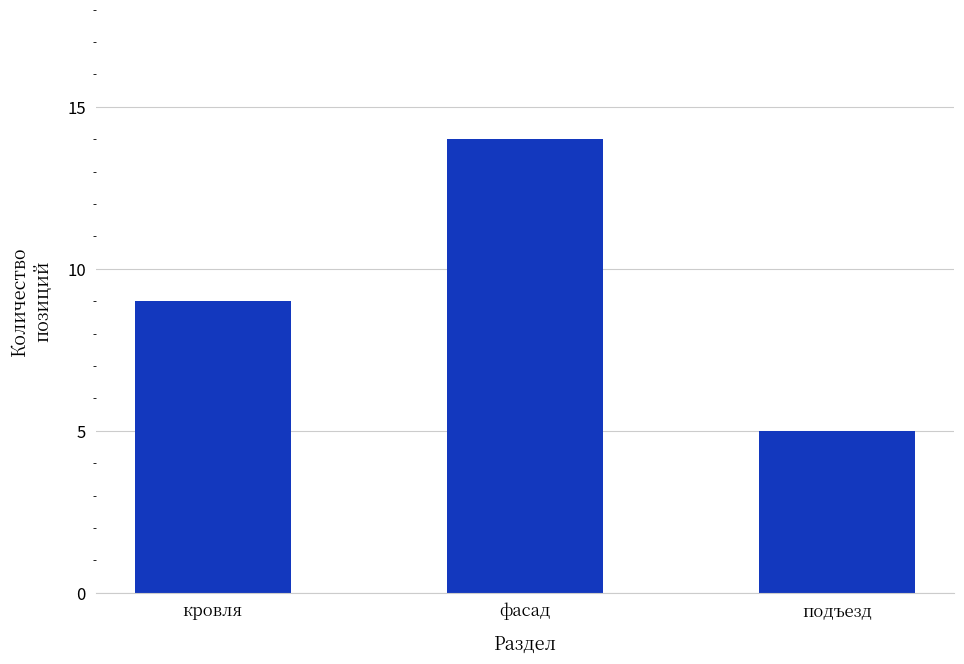

How many data points does each series have?

3